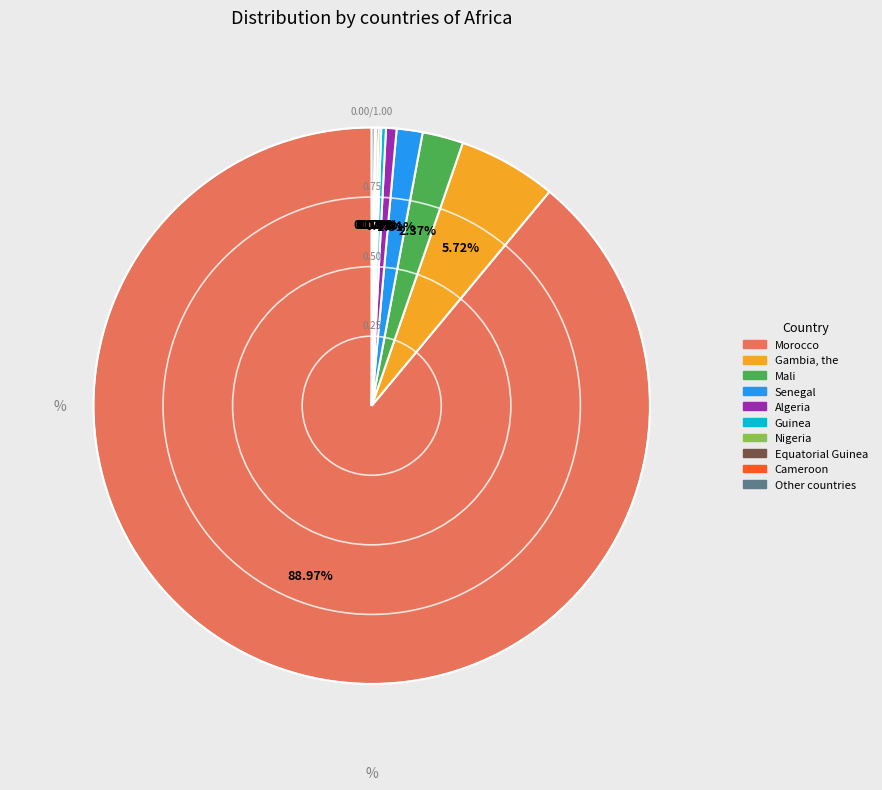

What portion of the pie excludes Morocco?

11.0%